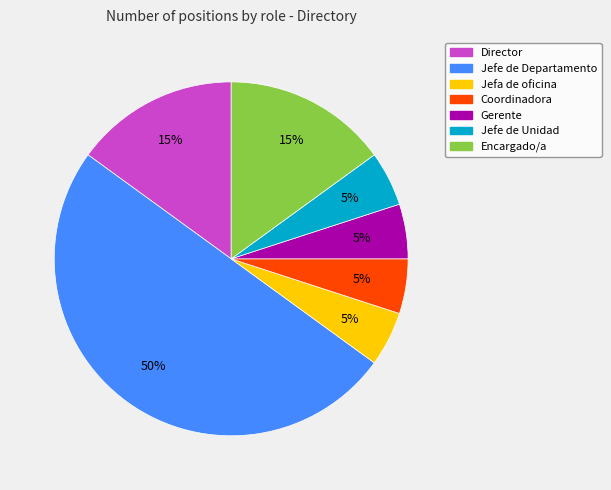

Approximately how many times larger is the value at Encargado/a compared to Director?

1.0